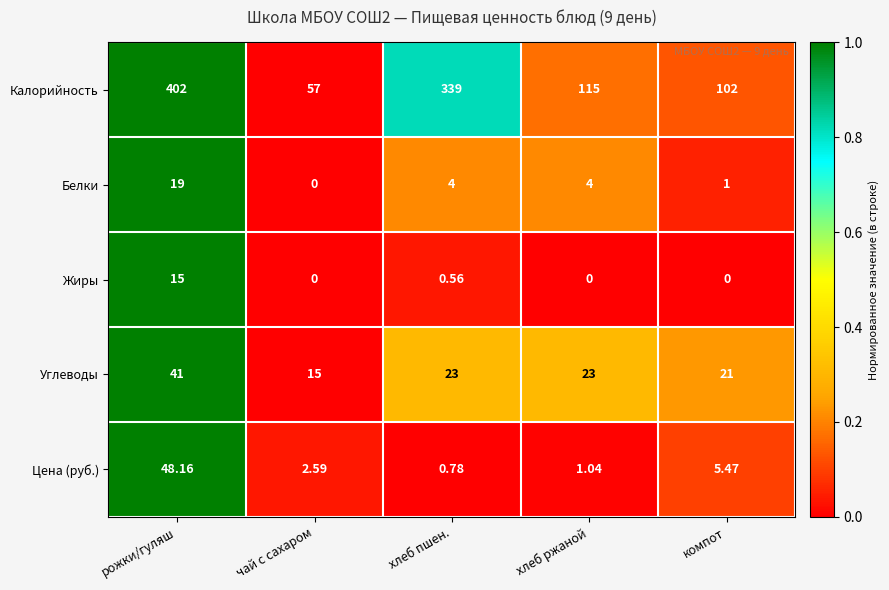

Where does the Цена (руб.) series first go above 2?

рожки/гуляш